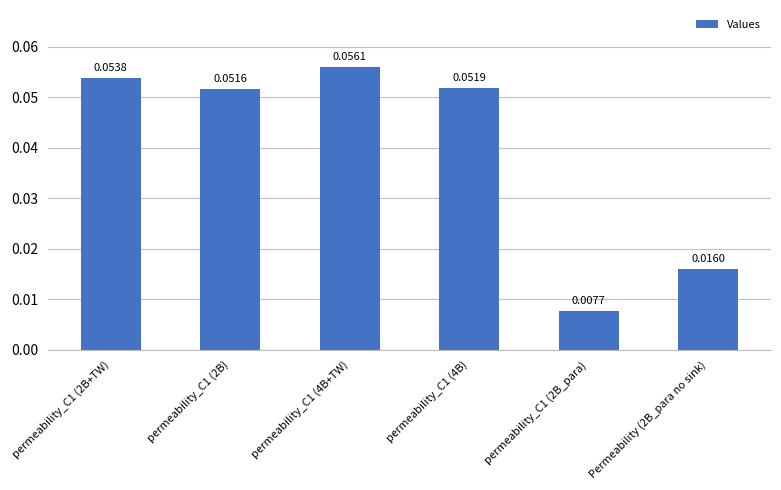

Rank the categories by value from lowest to highest.

permeability_C1 (2B_para), Permeability (2B_para no sink), permeability_C1 (2B), permeability_C1 (4B), permeability_C1 (2B+TW), permeability_C1 (4B+TW)